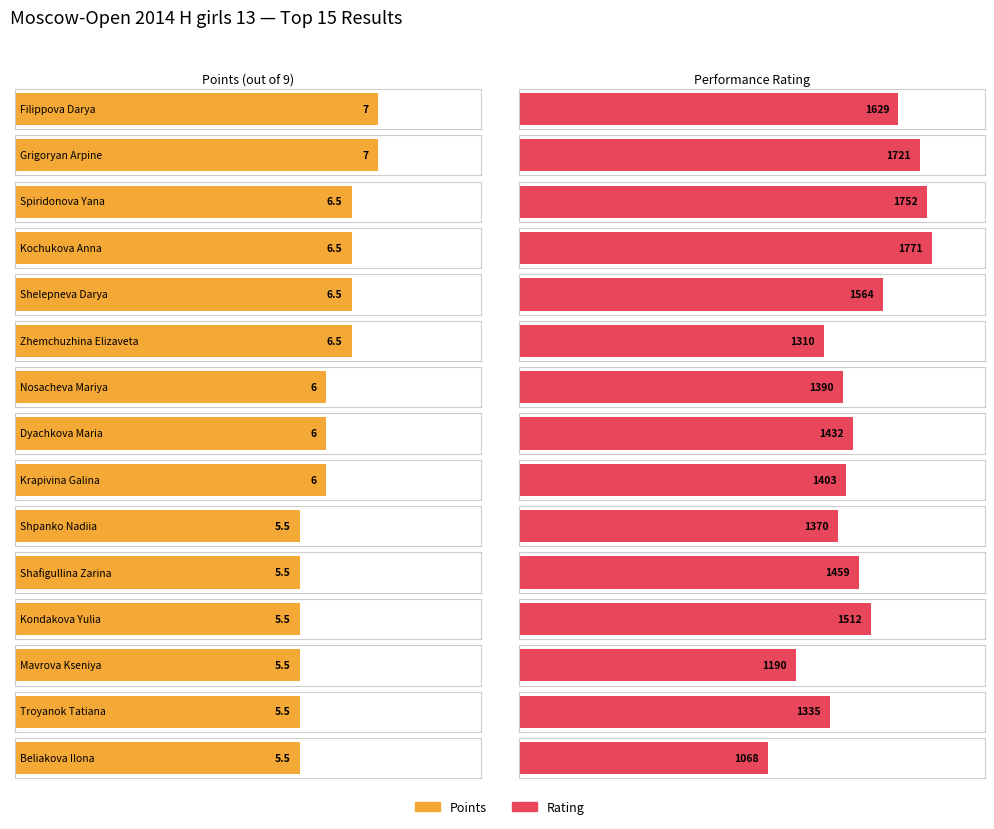

At how many categories does at least one series exceed 1731?

2